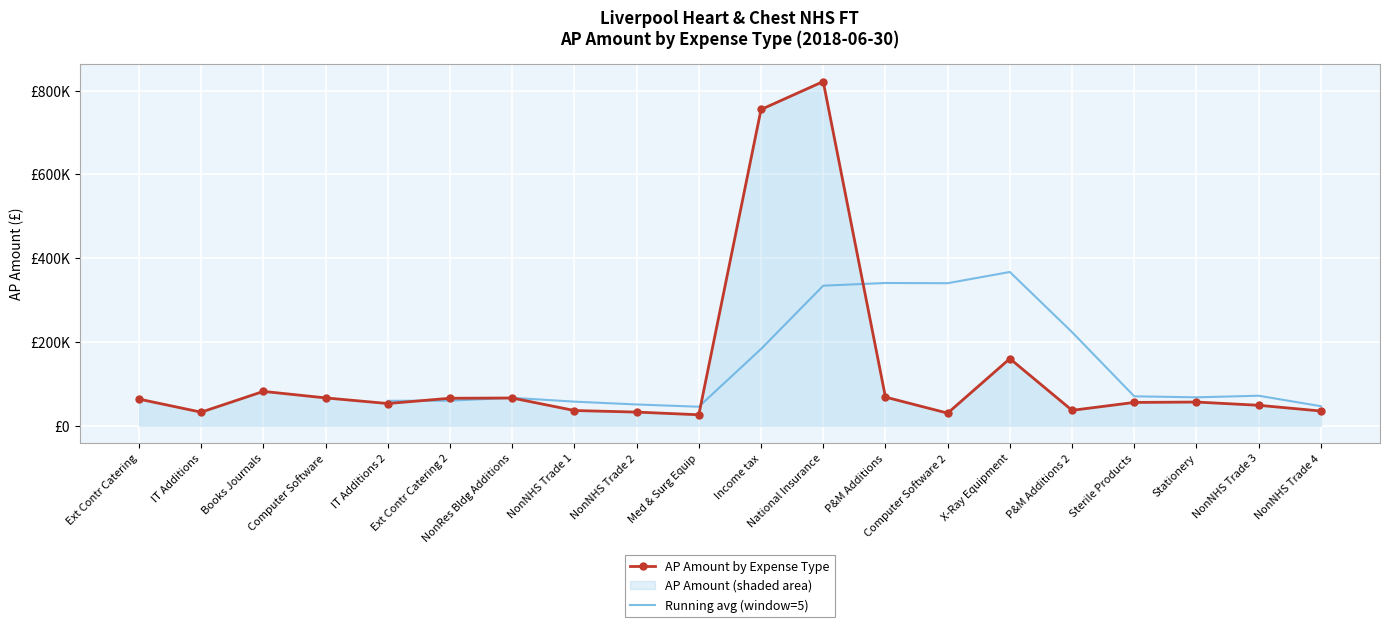

Reading right to left, list all the values displayed in this chart.

NonNHS Trade 4=35189.7	NonNHS Trade 3=48854.5	Stationery=56606.4	Sterile Products=55686.6	P&M Additions 2=36786.0	X-Ray Equipment=160199.9	Computer Software 2=30120.0	P&M Additions=68400.0	National Insurance=821551.3	Income tax=754823.3	Med & Surg Equip=26232.0	NonNHS Trade 2=32620.5	NonNHS Trade 1=36365.1	NonRes Bldg Additions=66236.8	Ext Contr Catering 2=65655.5	IT Additions 2=53062.3	Computer Software=66485.0	Books Journals=82000.0	IT Additions=32400.0	Ext Contr Catering=63647.9